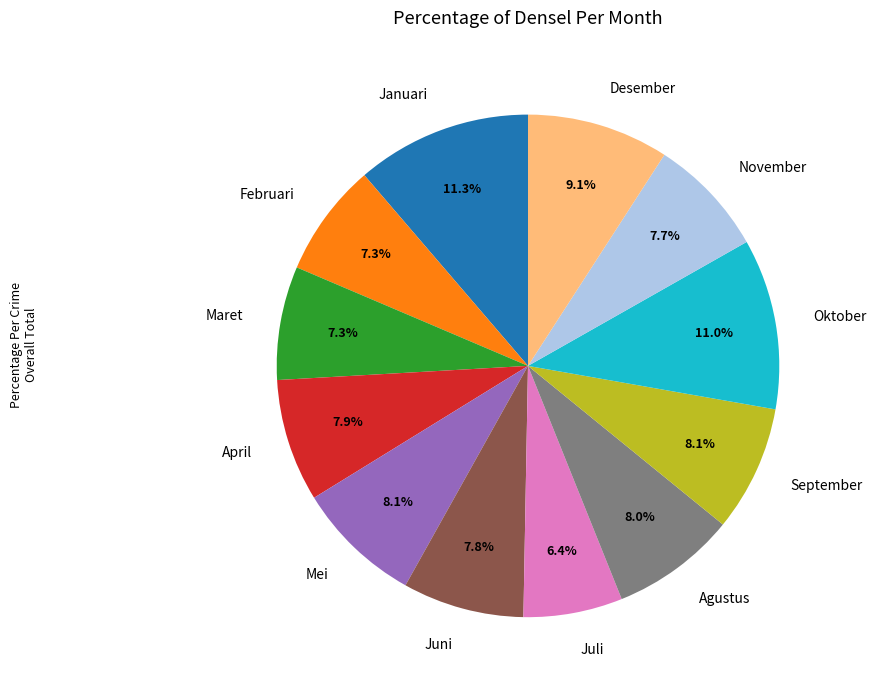

What percentage is the Juni slice, to the nearest percent?

8%